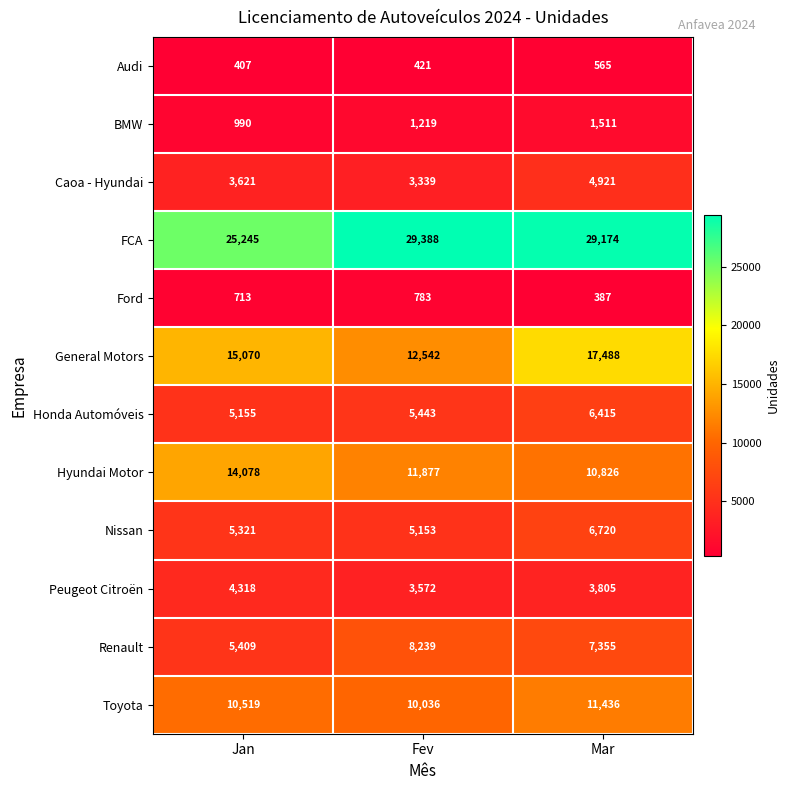

How many data points does each series have?

3